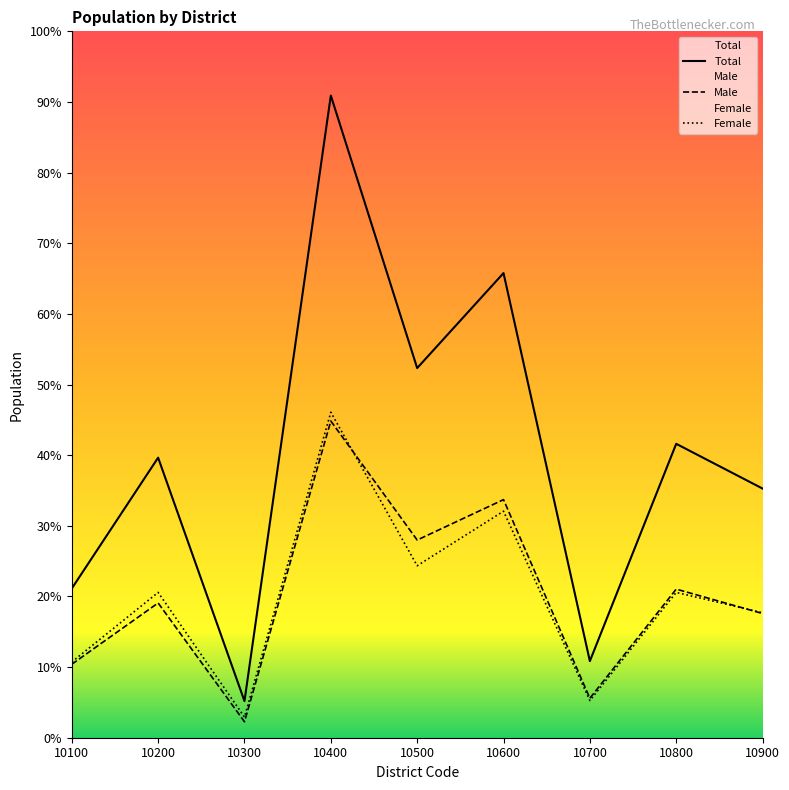

Which series changed the most between 10200 and 10800?

Total